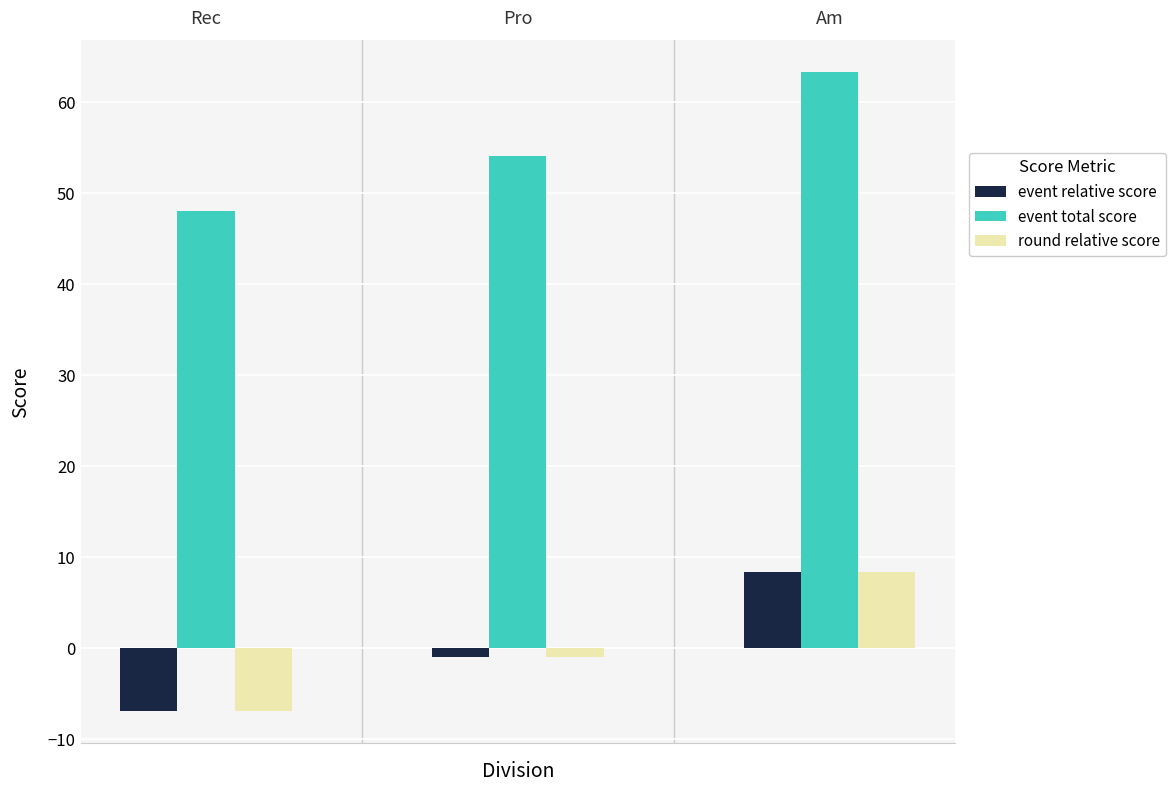

Are the bars grouped side by side (vs. stacked)?

Yes